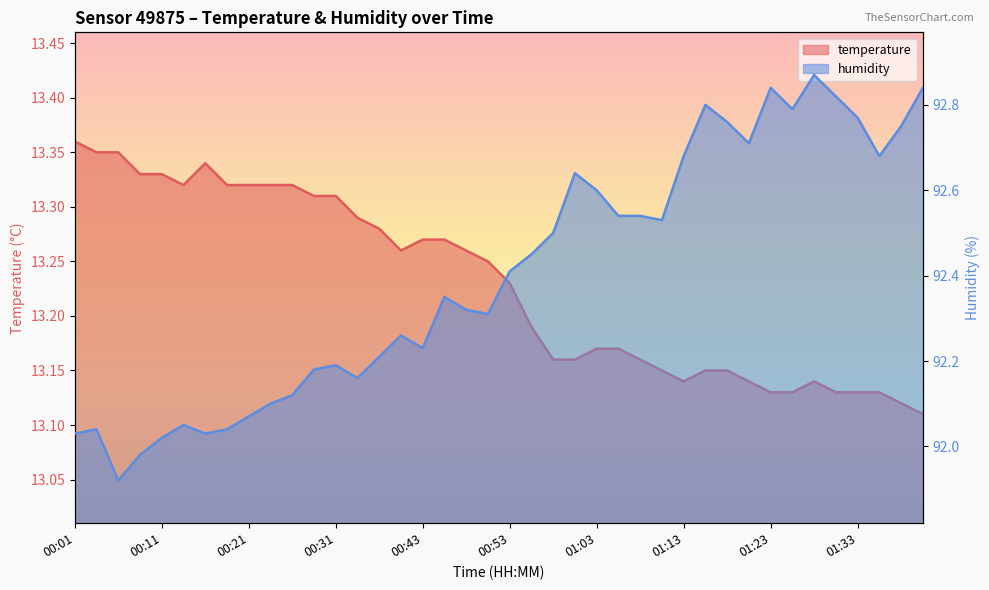

What is the label of the 24th point from the left?

01:01